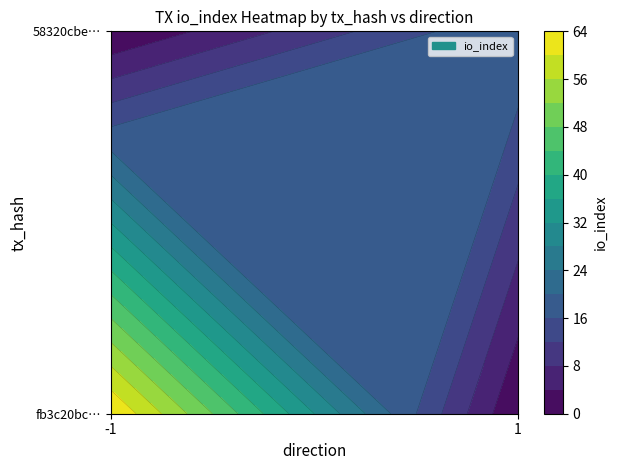

Reading left to right, list all the values displayed in this chart.

fb3c20bccafe7bc7e2779a5a49f5c4604b9613d: direction=-1	io_index=64
58320cbeadaa9c98951492e58e80c74de148bb4: direction=1	io_index=20